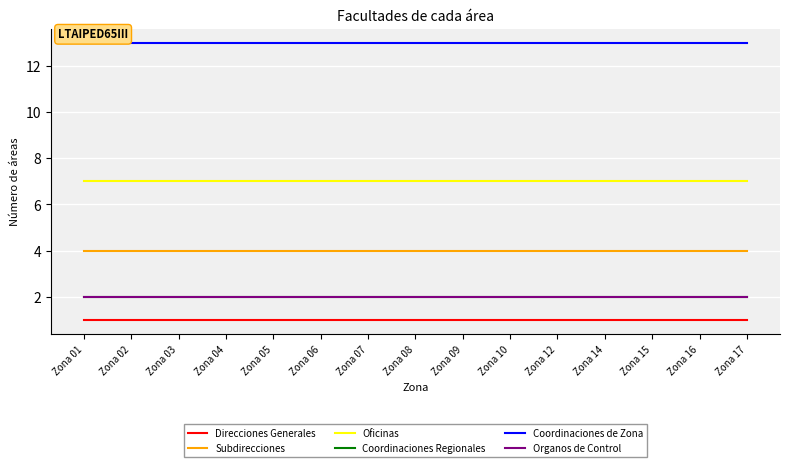

Does the chart have visible grid lines?

Yes